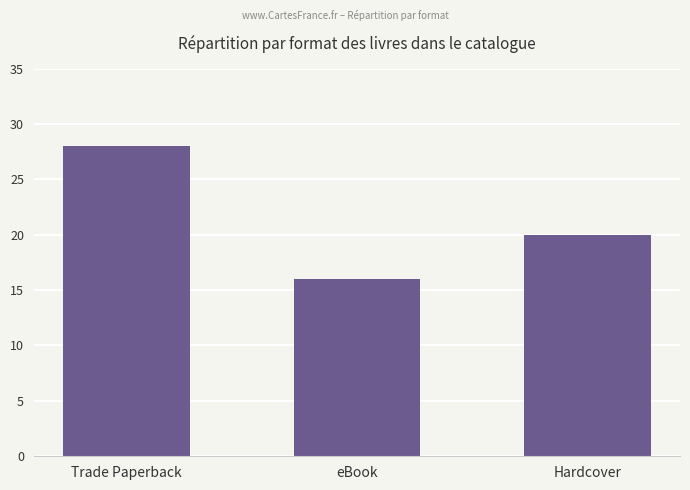

What is the difference between the values at Trade Paperback and Hardcover?

8